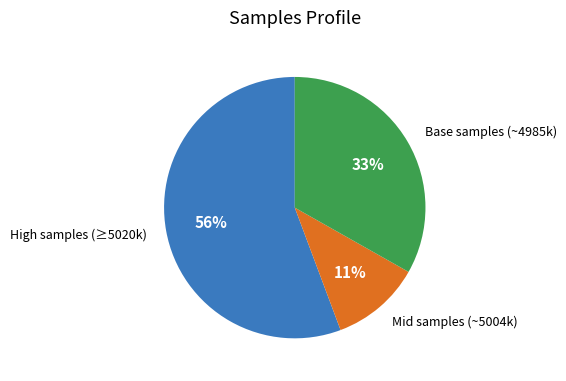

Is there any slice that represents more than half of the pie?

Yes